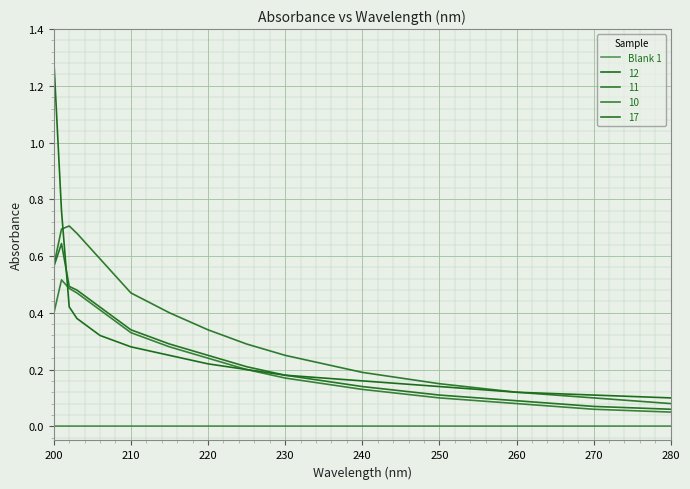

How many lines are shown in the chart?

5